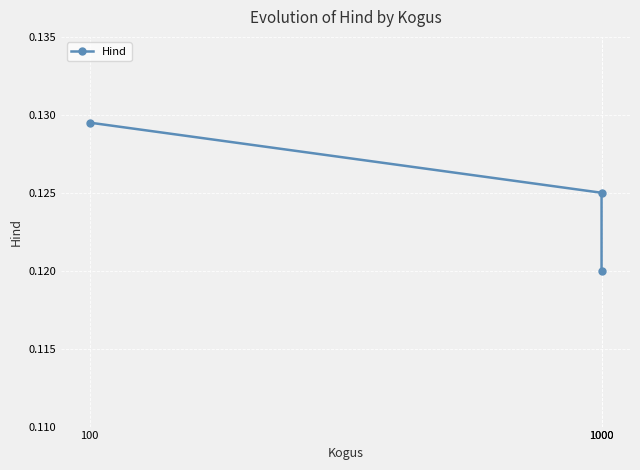

Reading left to right, list all the values displayed in this chart.

0.1	0.1	0.1